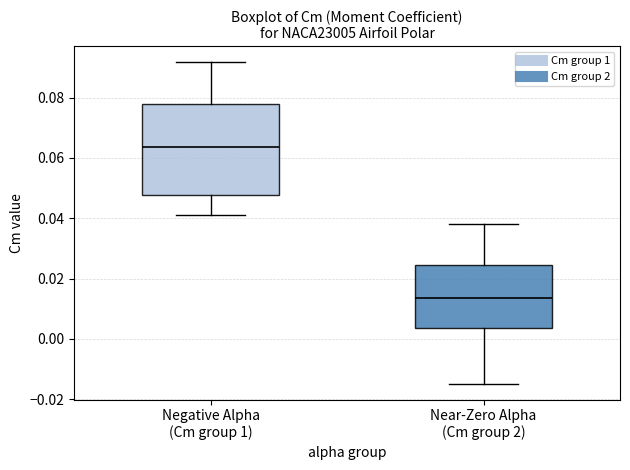

Where is the upper edge of the box for Negative Alpha (Cm group 1) on the y-axis? The values are not printed on the chart, so give them approximately, as read against the axis.

0.078